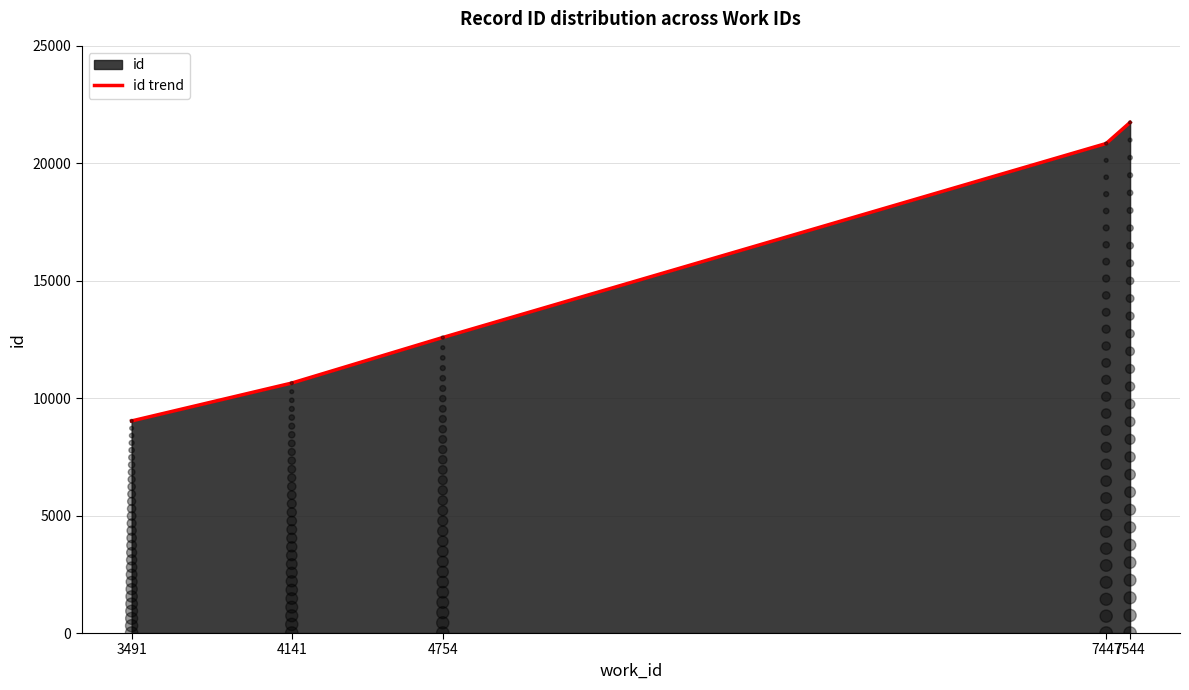

What is the change in value from 3491 to 7447?

+11814